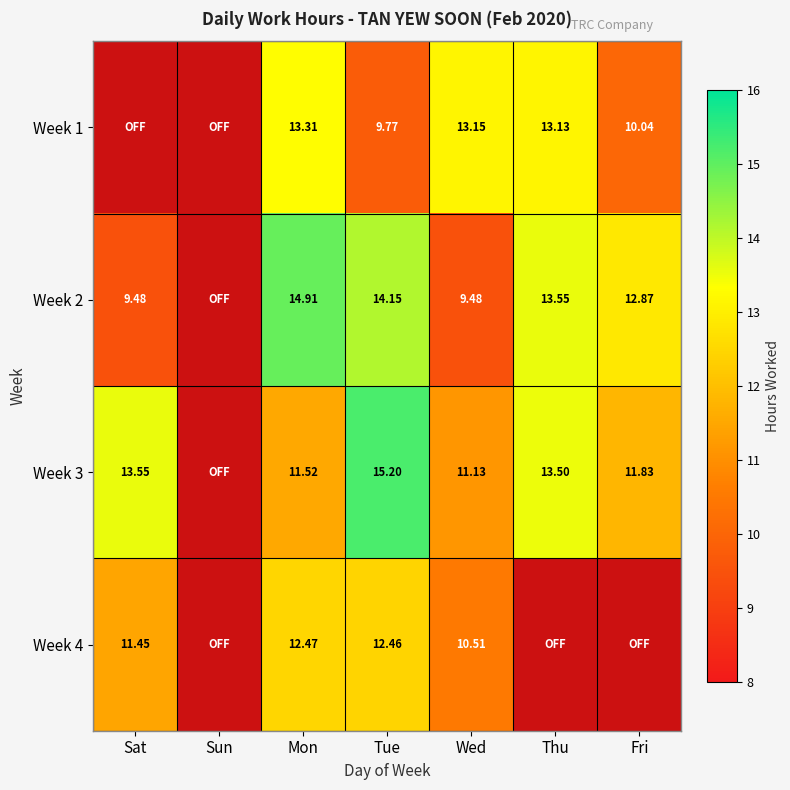

Is the value of Week 2 at Sat greater than the value of Week 3 at Tue?

No